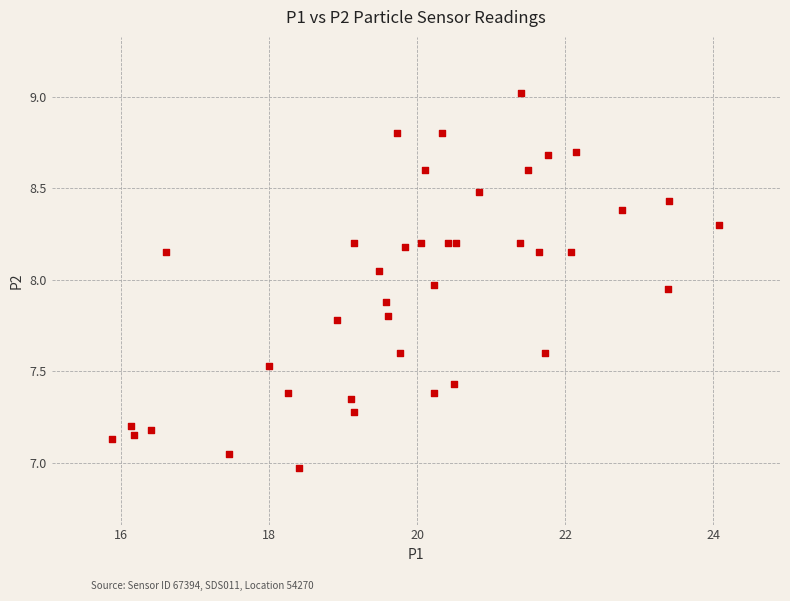

How many points are shown in the scatter plot?

40